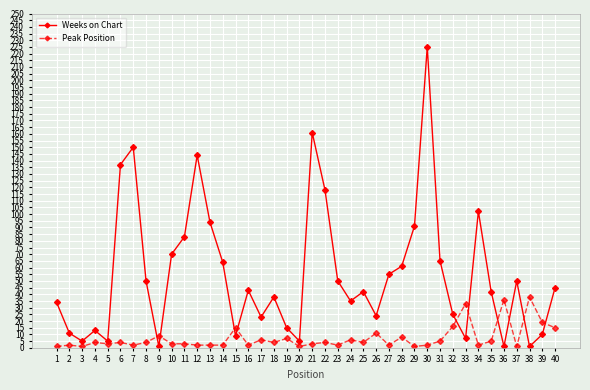

Where does the Weeks on Chart series first go above 43?

6